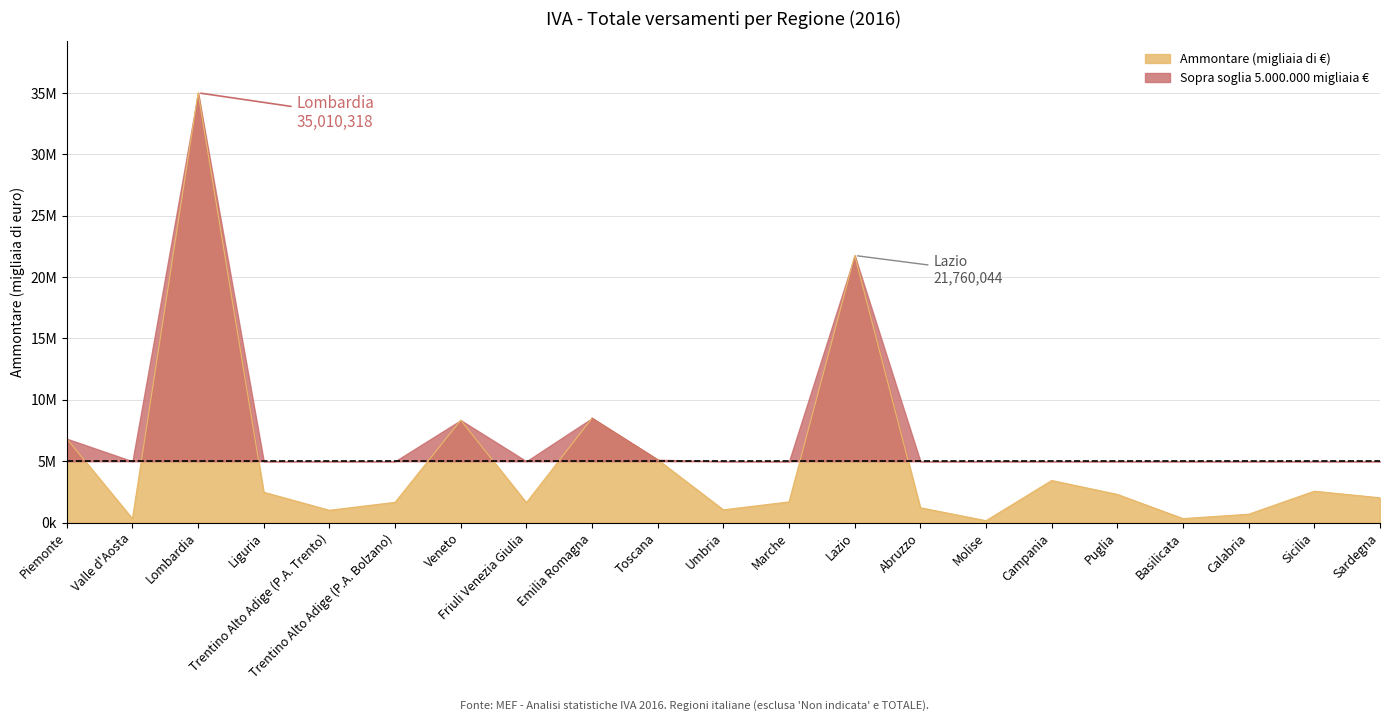

Is it true that the value at Umbria is 1041300?

True